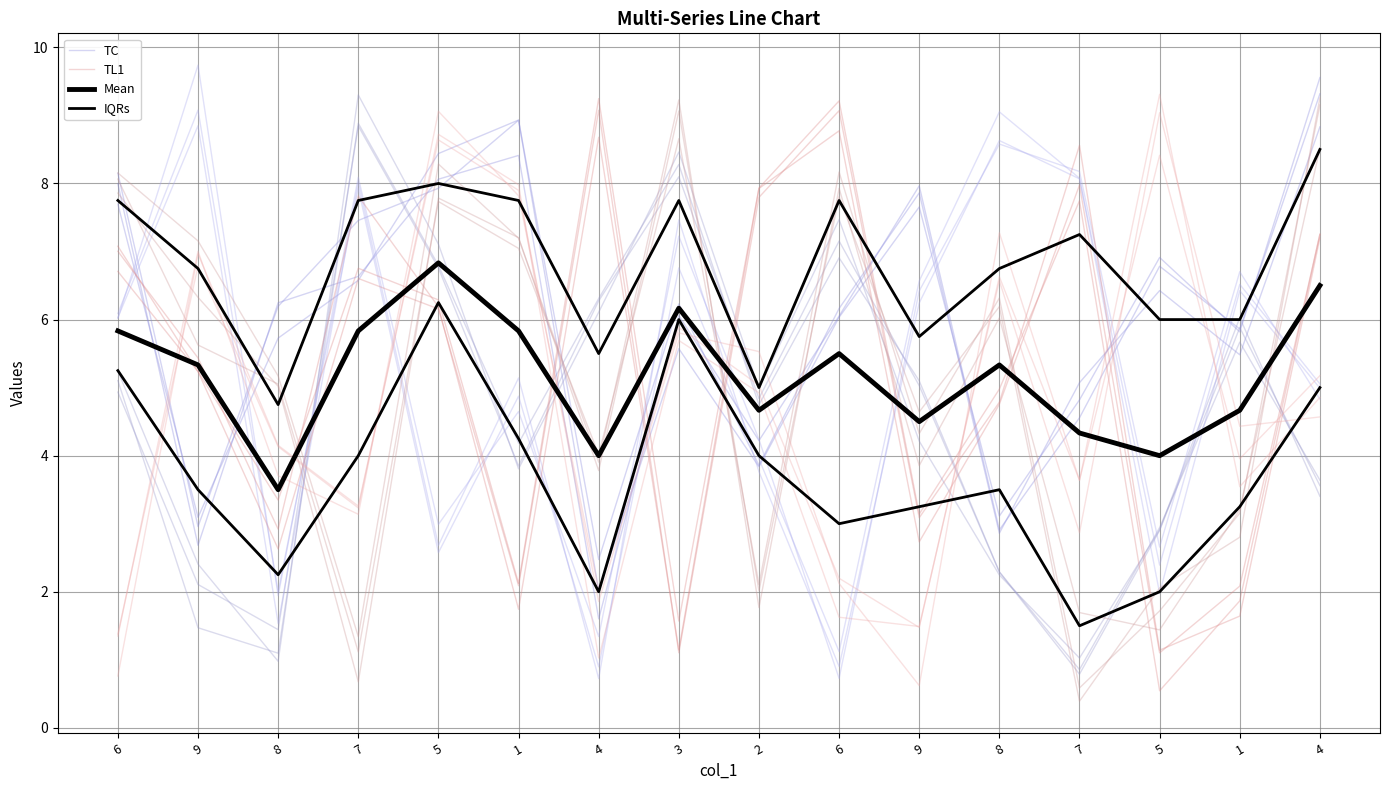

How many interior local valleys does the TC series have?

5